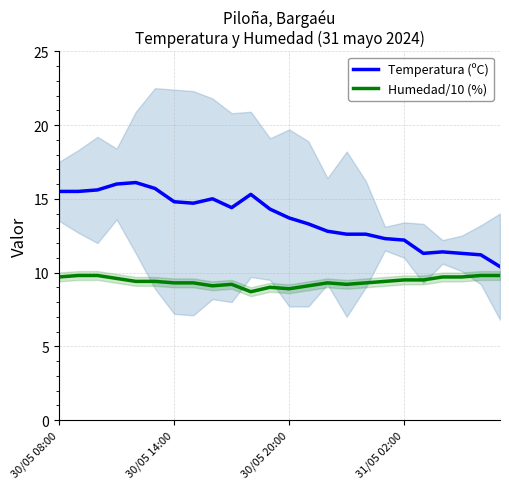

True or false: Humedad/10 (%) and Temperatura (ºC) intersect in this chart.

False